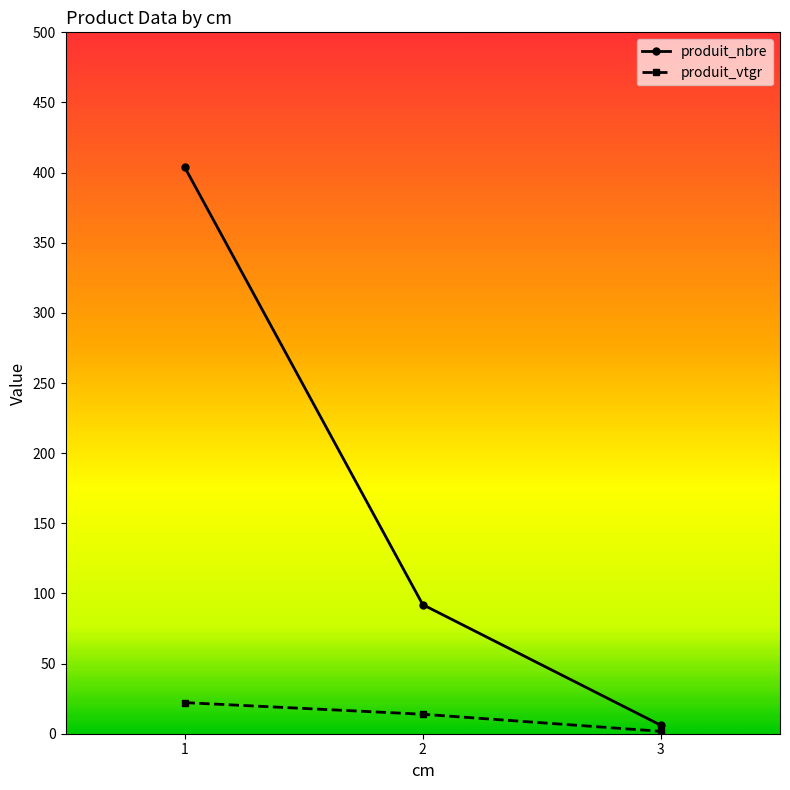

Reading left to right, what are all the values shown in this chart?

produit_nbre: 404.0	92.0	6.0
produit_vtgr: 22.2	13.9	1.7